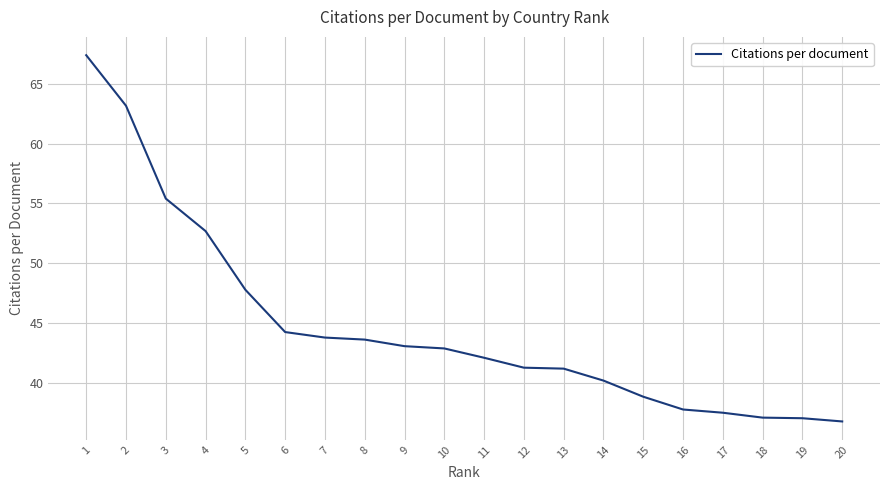

What is the ratio of the value at 11 to the value at 14?

1.0